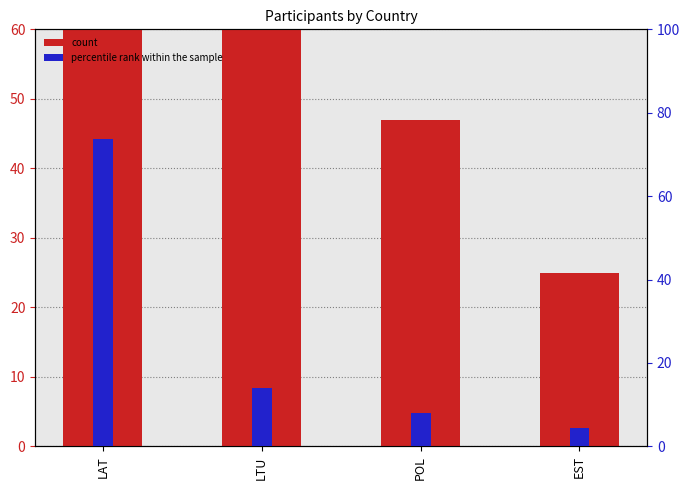

Reading left to right, list all the values displayed in this chart.

count: 432.0	82.0	47.0	25.0
percentile rank within the sample: 73.6	14.0	8.0	4.3